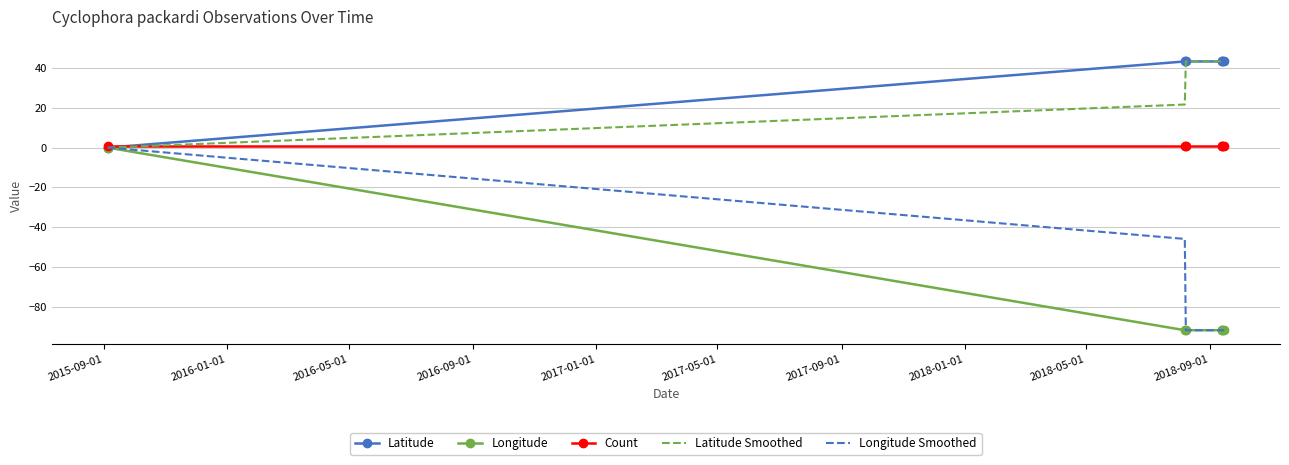

What are all the series names shown in the legend?

Latitude, Longitude, Count, Latitude Smoothed, Longitude Smoothed